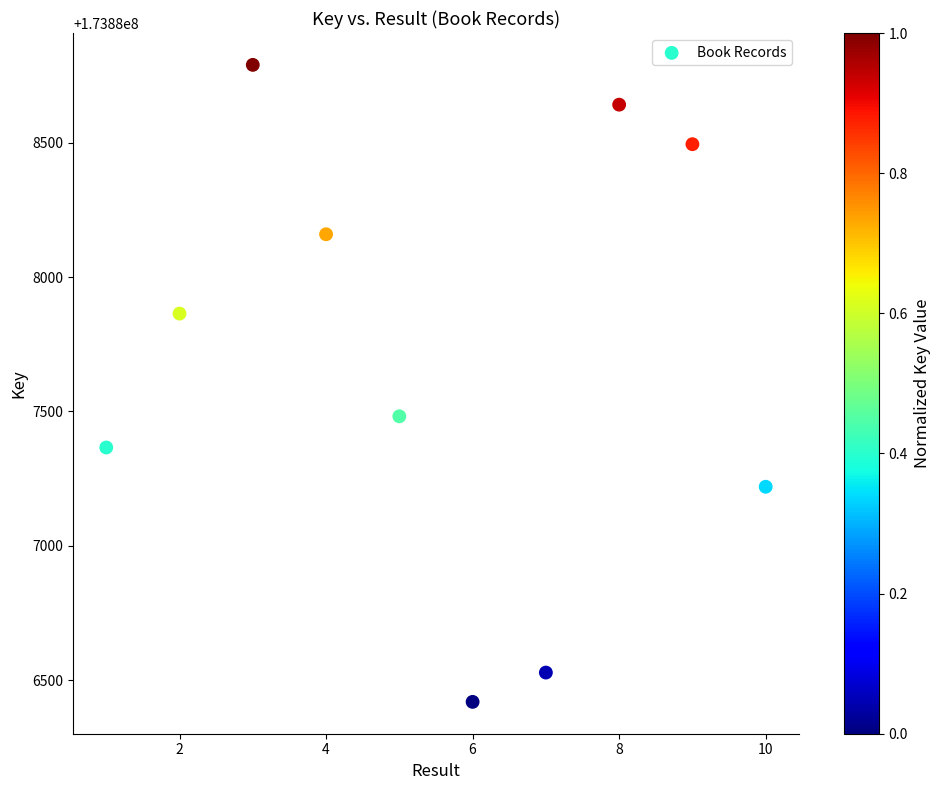

What is the range of Y values (max minus min)?

2369